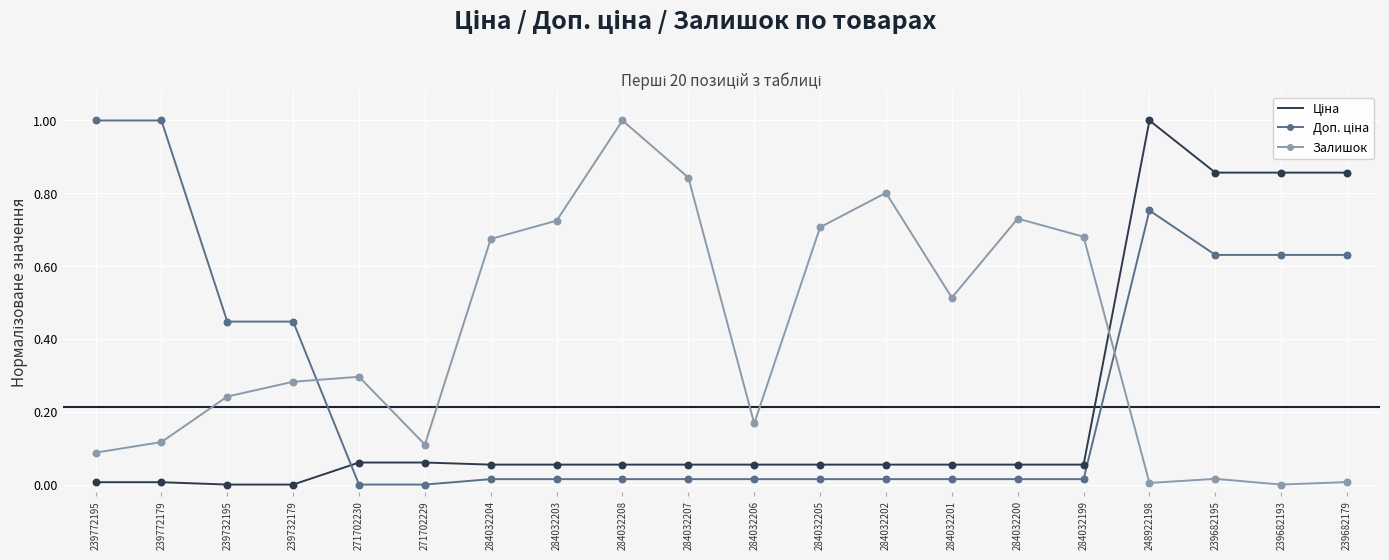

Which series has the largest total across all categories?

Залишок